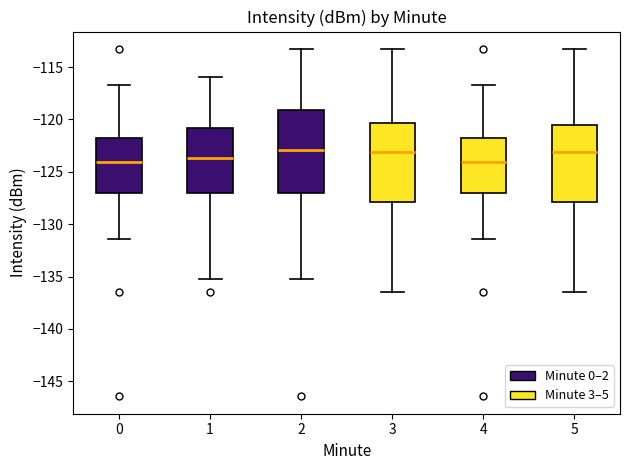

Reading left to right, read every box against the y-axis: the position of its median line, the range the box covers, and the ends of its whiskers. The values are not printed on the chart, so give them approximately, as read against the axis.

0: median -124.0, box -127.0 to -121.5, whiskers -131.5 to -116.5
1: median -123.5, box -127.0 to -121.0, whiskers -135.0 to -116.0
2: median -123.0, box -127.0 to -119.0, whiskers -135.0 to -113.5
3: median -123.0, box -128.0 to -120.5, whiskers -136.5 to -113.5
4: median -124.0, box -127.0 to -121.5, whiskers -131.5 to -116.5
5: median -123.0, box -128.0 to -120.5, whiskers -136.5 to -113.5